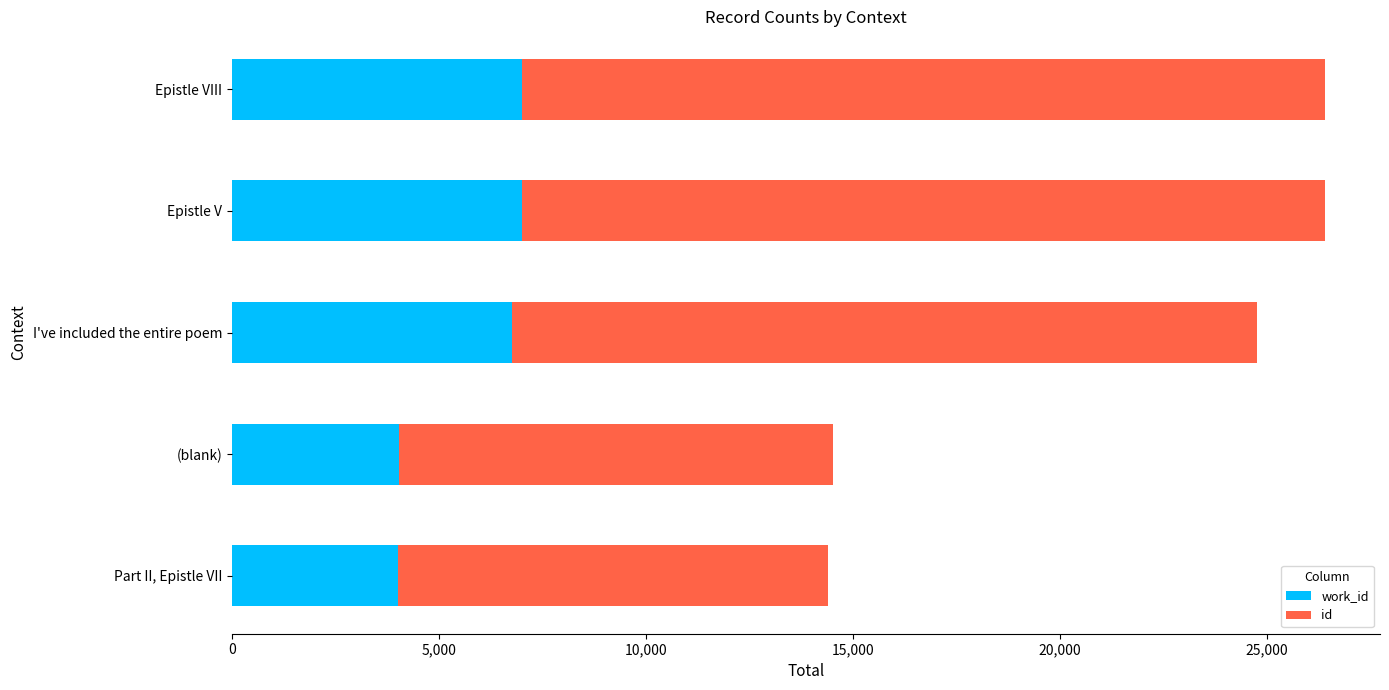

How many series are shown in this chart?

2